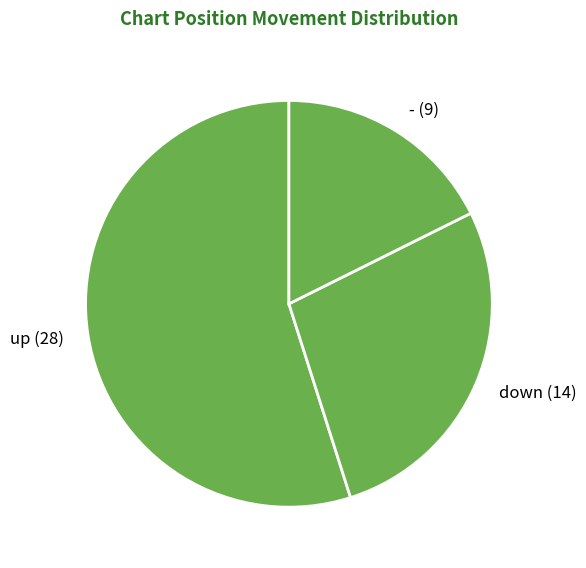

Rank the categories by value from lowest to highest.

-, down, up